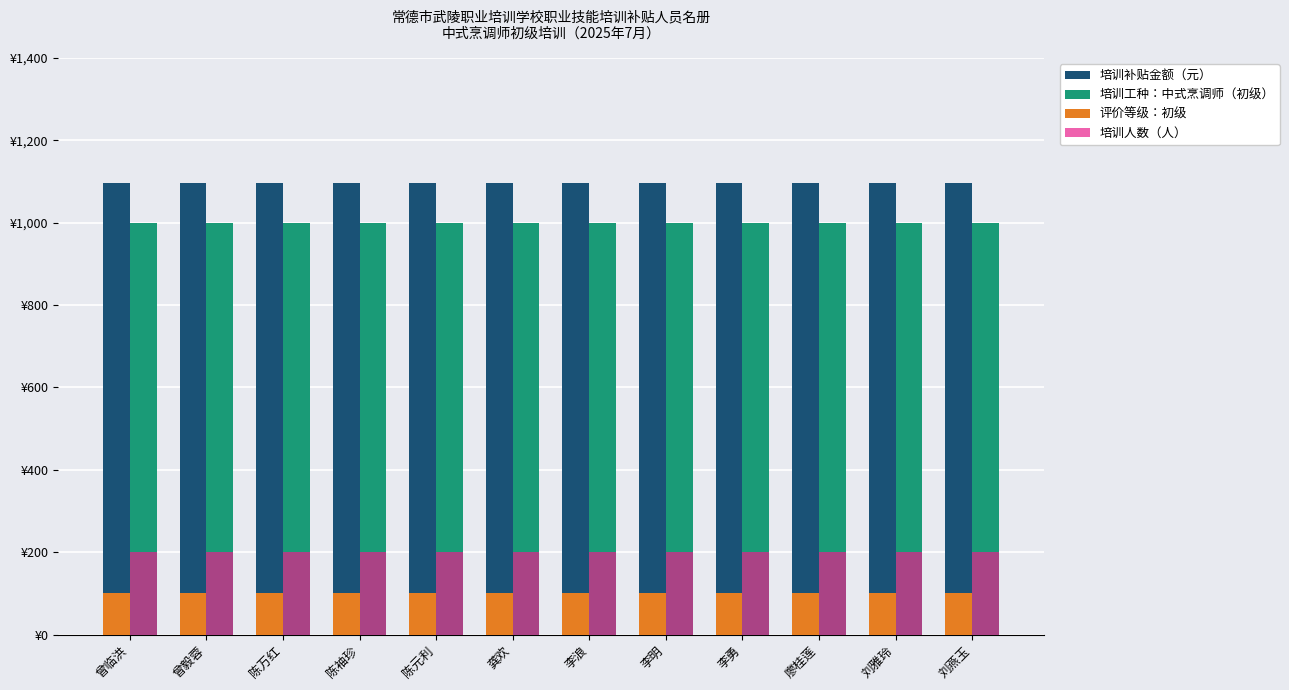

List the series in order of their peak value, highest first.

培训补贴金额（元）, 培训工种：中式烹调师（初级）, 培训人数（人）, 评价等级：初级